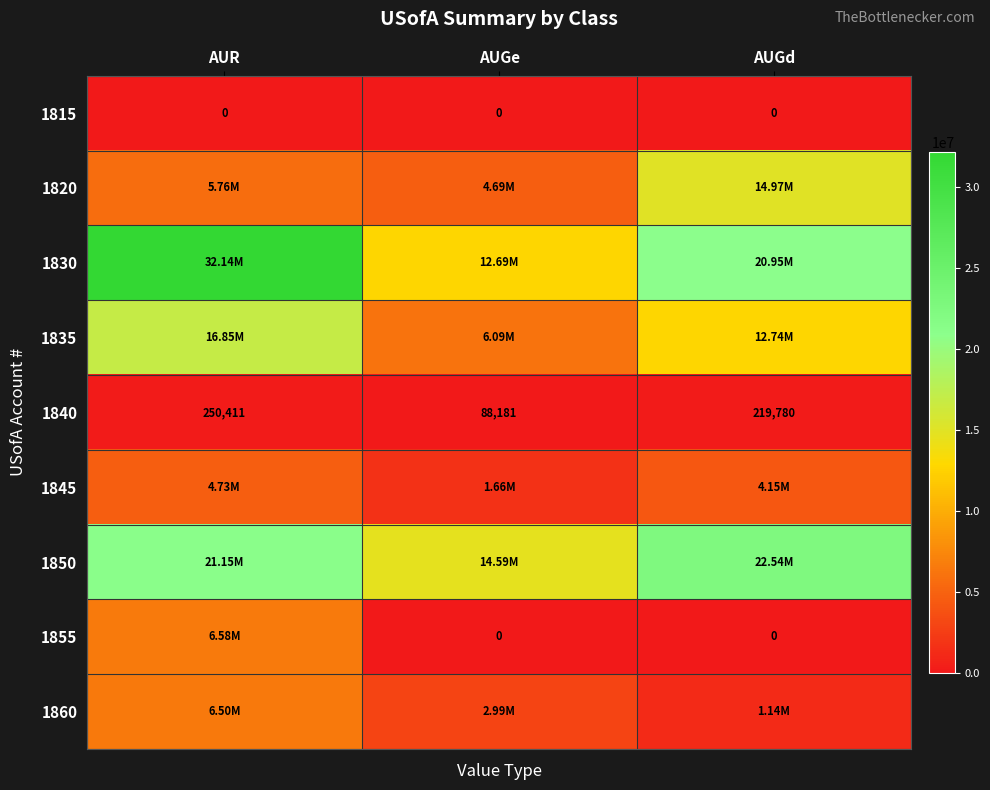

Which category has the highest value in the 1840 series?

AUR